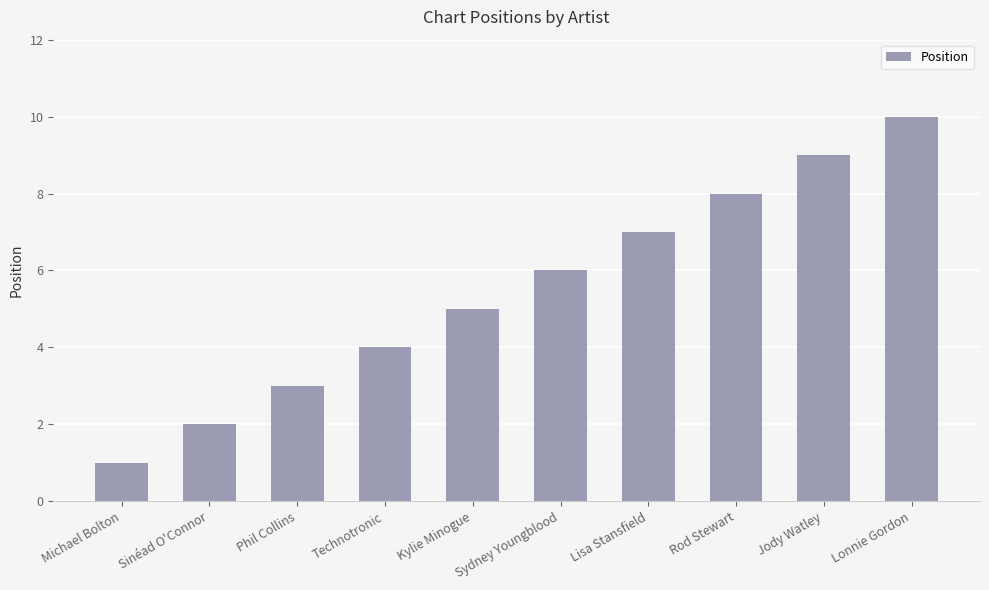

What is the value of the 5th bar from the left?

5